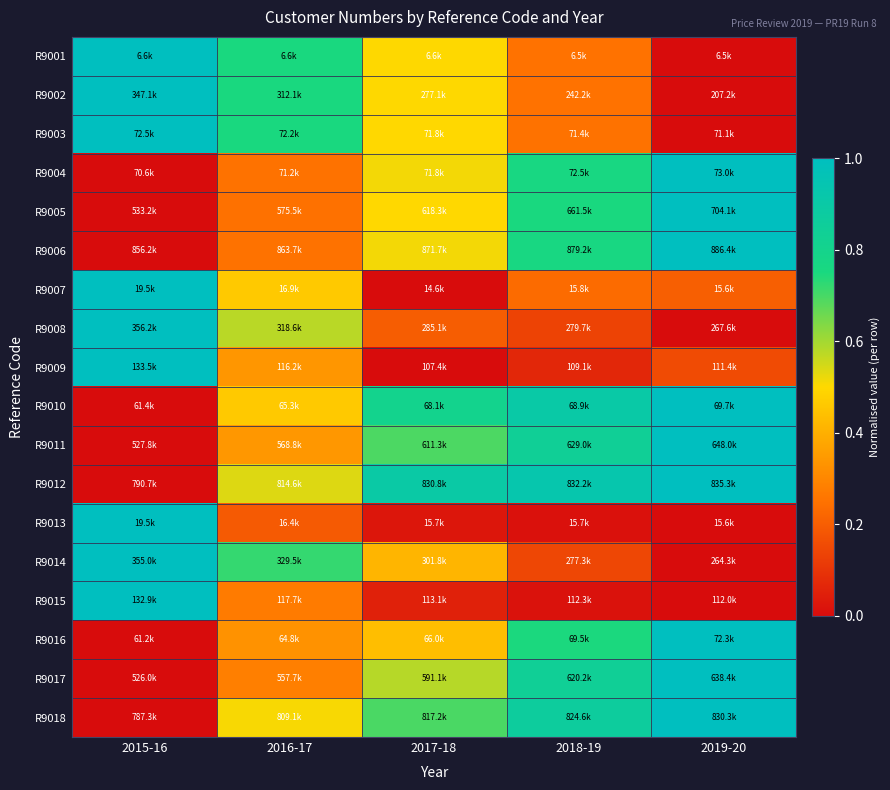

Which has a higher value, 2015-16 or 2019-20?

2015-16